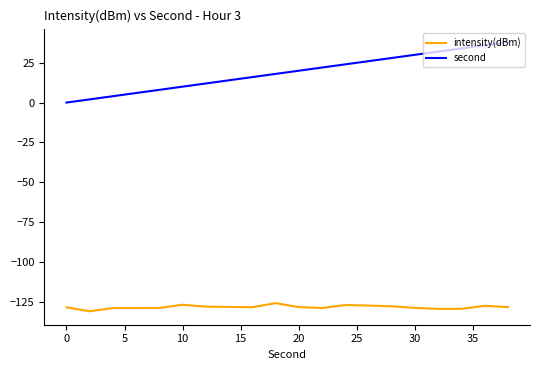

List the series in order of their overall mean, lowest first.

intensity(dBm), second